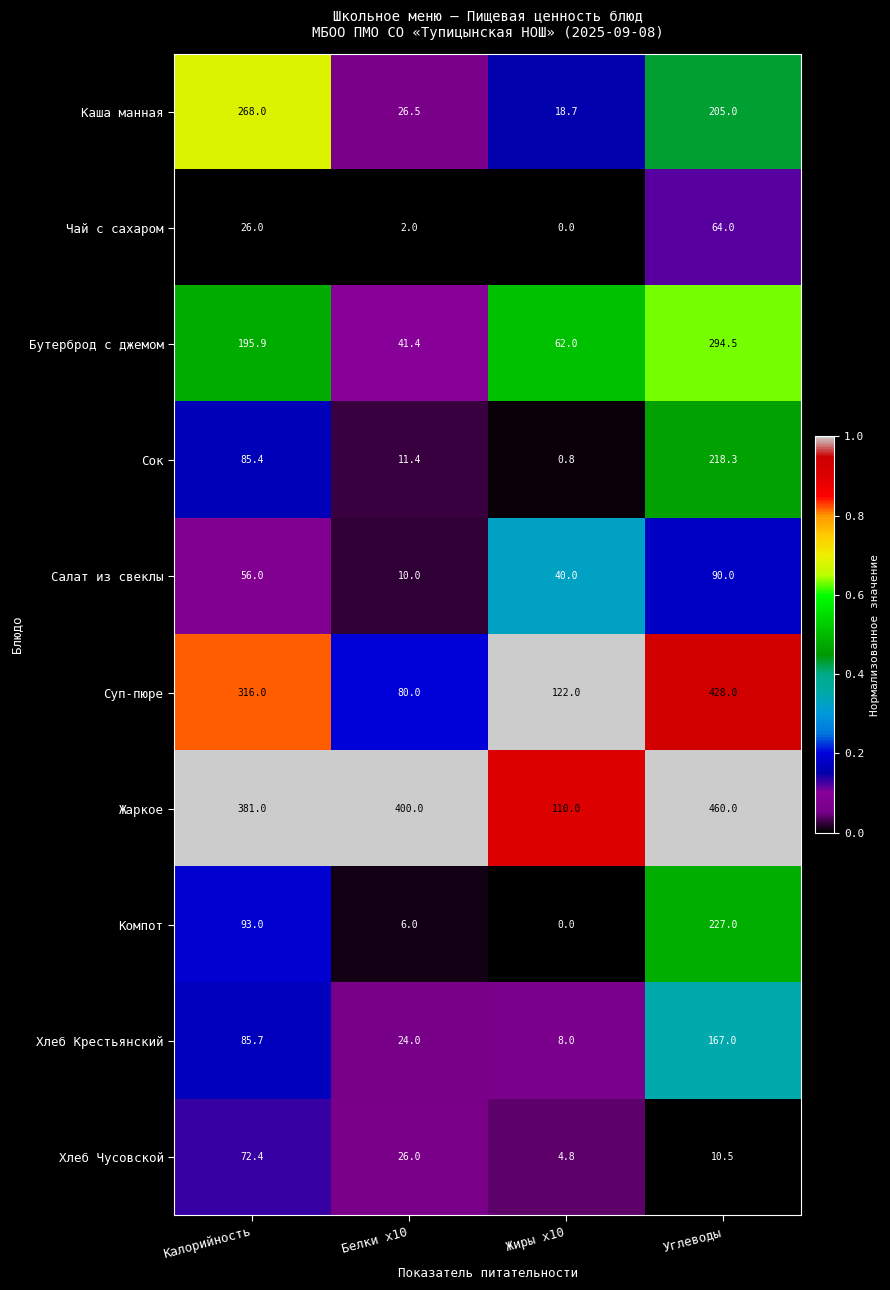

Read the Каша манная value at Калорийность.

268.0